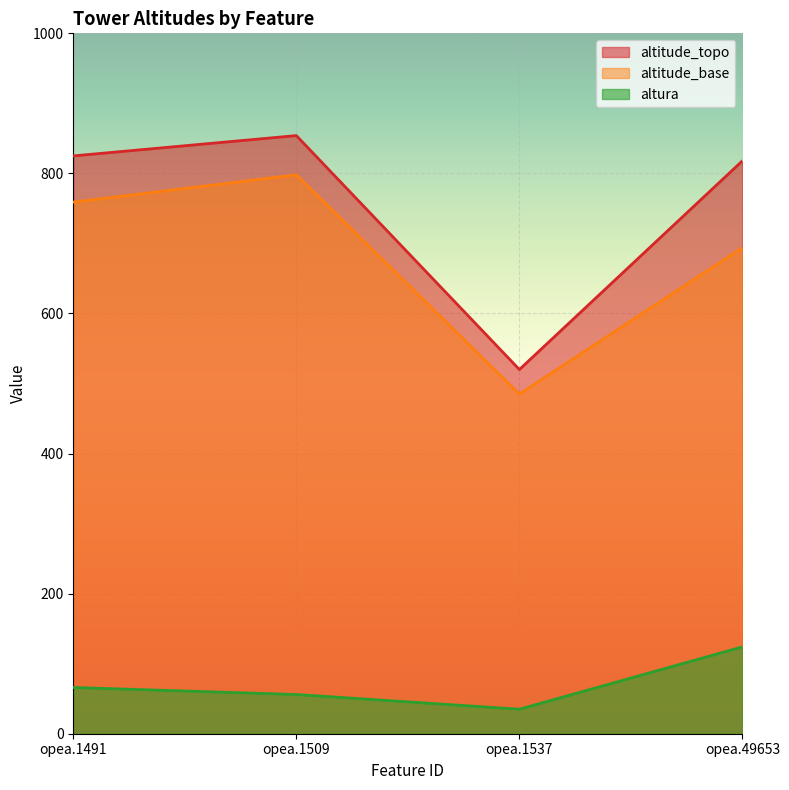

Between opea.1509 and opea.1537, which is larger?

opea.1509